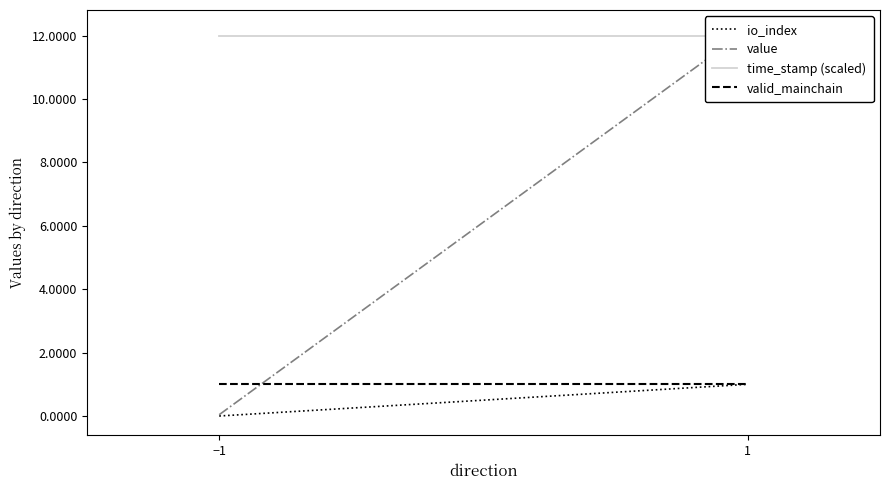

Rank the categories by valid_mainchain value from lowest to highest.

−1, 1